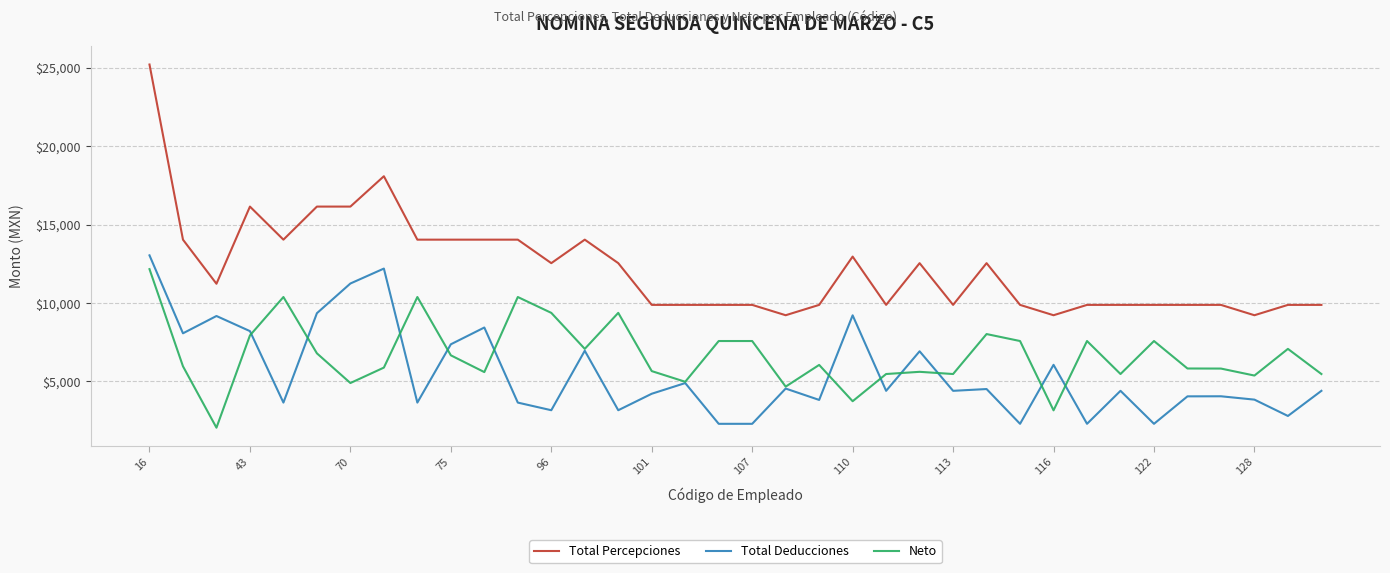

Which series has the largest total across all categories?

Total Percepciones